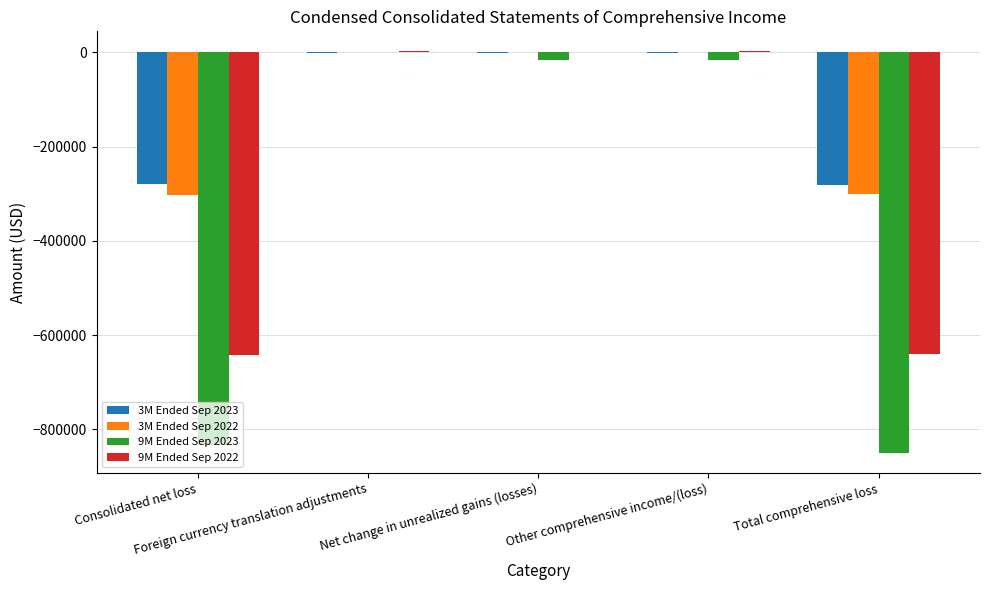

What is the sum of all 3M Ended Sep 2023 values?

-562923